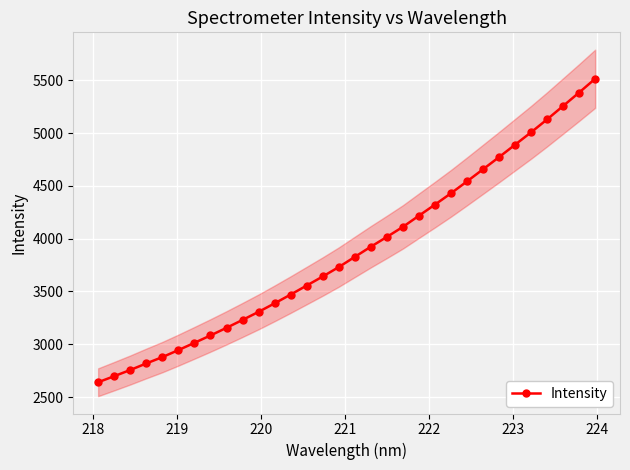

Reading right to left, extract all data points from this chart.

5515.7	5385.3	5257.8	5130.9	5008.4	4890.8	4773.2	4658.1	4543.3	4430.5	4323.2	4218.1	4112.2	4017.0	3924.2	3827.9	3731.3	3642.1	3556.3	3470.9	3387.7	3307.0	3230.5	3155.6	3083.3	3013.4	2944.4	2878.2	2818.0	2756.0	2697.4	2639.9